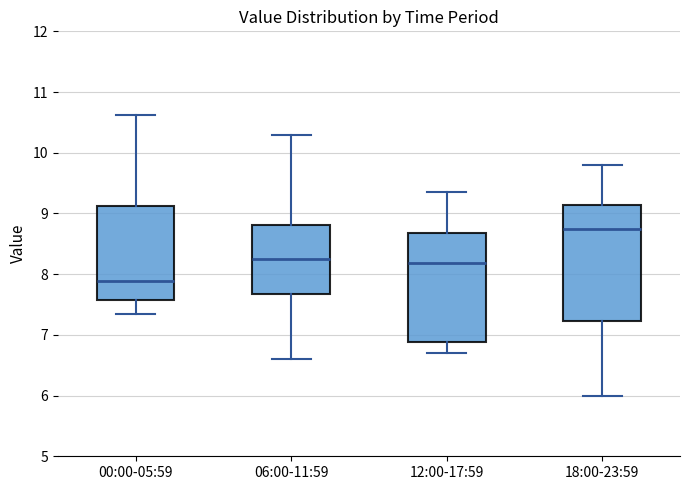

Where does the upper whisker of the box for 12:00-17:59 end on the y-axis? The values are not printed on the chart, so give them approximately, as read against the axis.

9.4